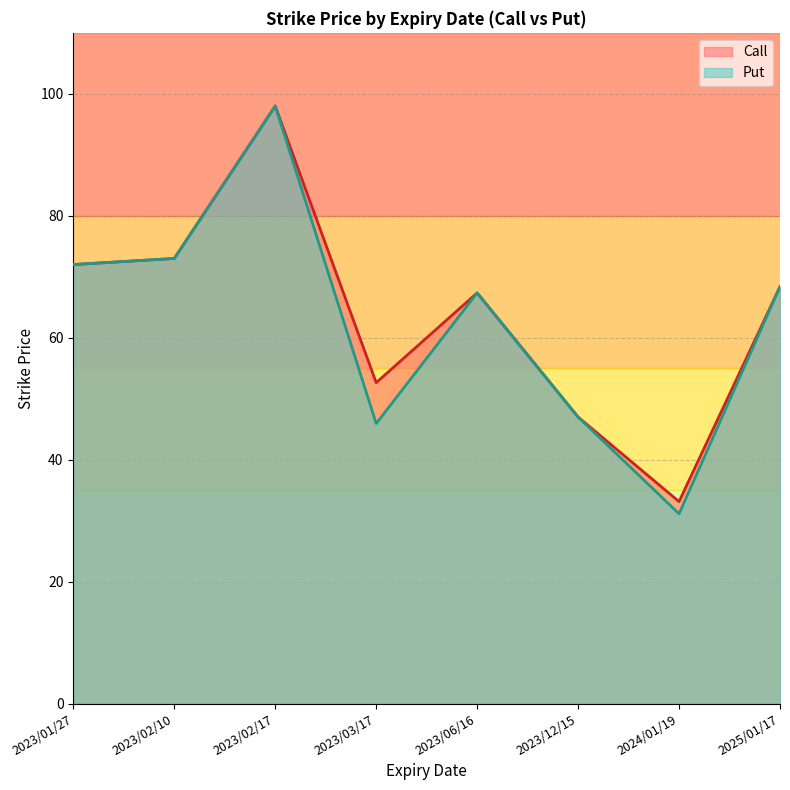

What is the difference between the second highest and minimum values in the Put series?

41.9